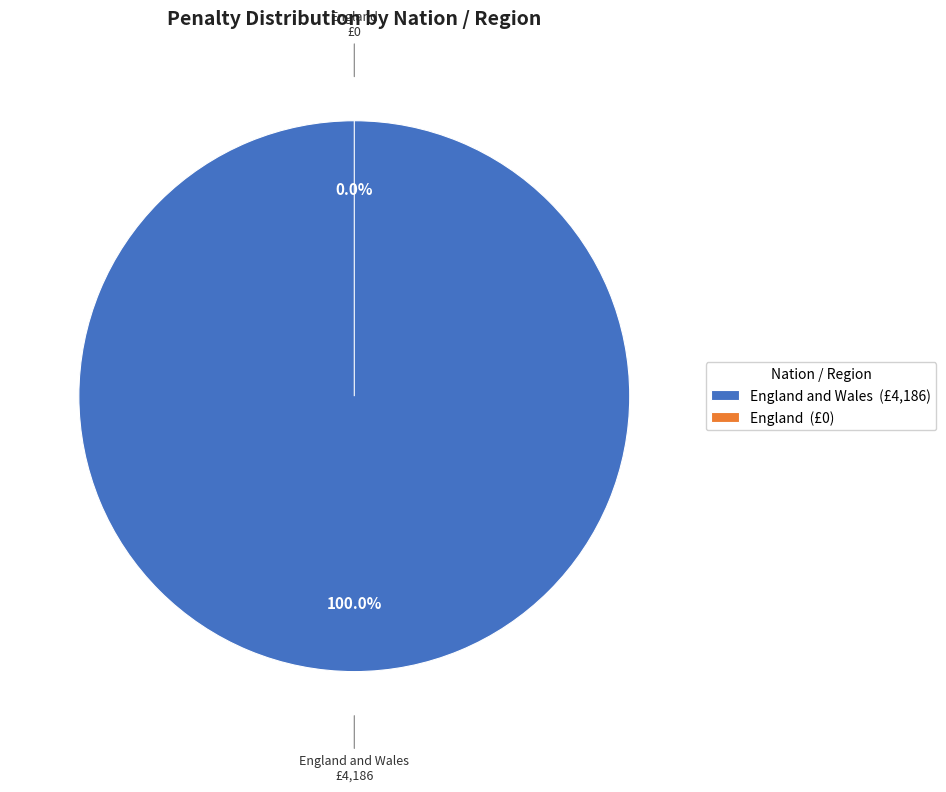

Do England and England and Wales together represent more than half of the pie?

Yes